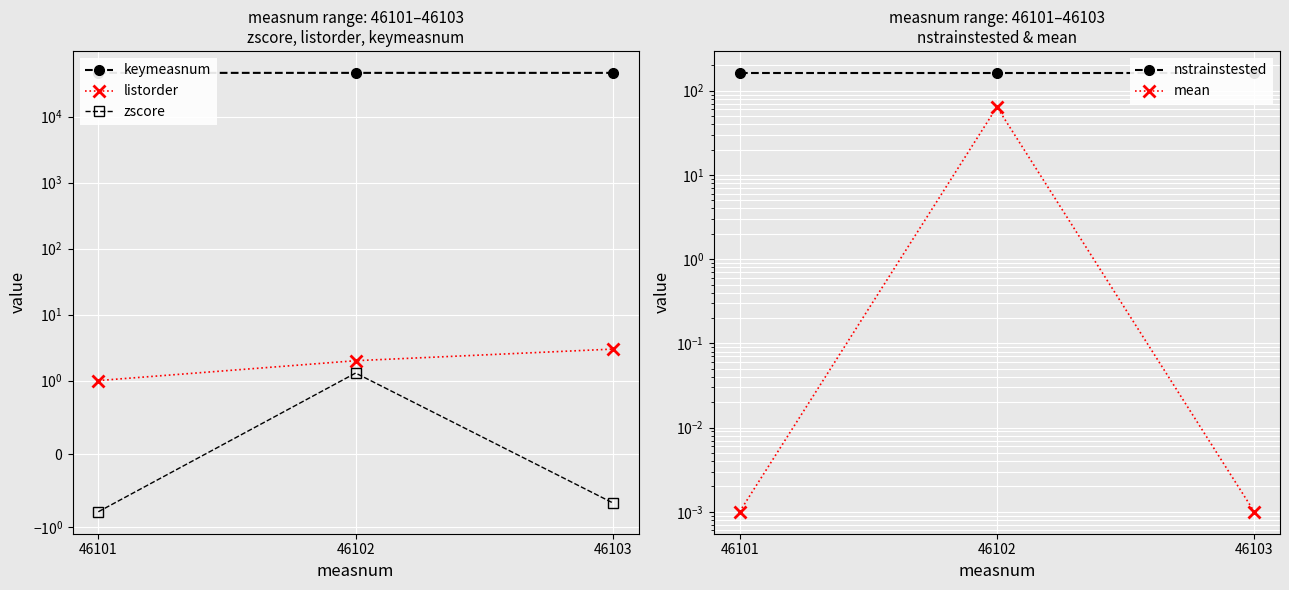

What value does the listorder series have at 46101?

1.0